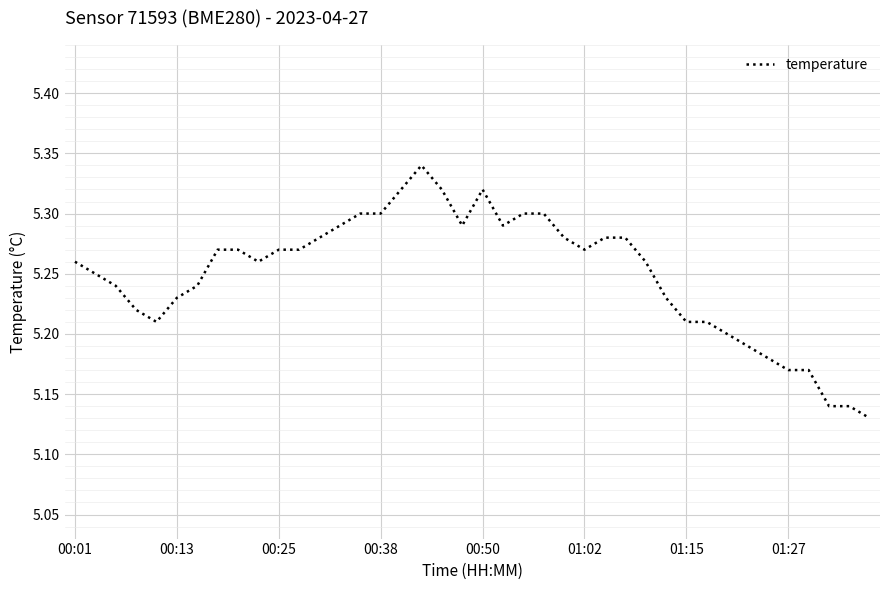

Reading left to right, list all the values displayed in this chart.

5.3	5.2	5.2	5.2	5.2	5.2	5.2	5.3	5.3	5.3	5.3	5.3	5.3	5.3	5.3	5.3	5.3	5.3	5.3	5.3	5.3	5.3	5.3	5.3	5.3	5.3	5.3	5.3	5.3	5.2	5.2	5.2	5.2	5.2	5.2	5.2	5.2	5.1	5.1	5.1